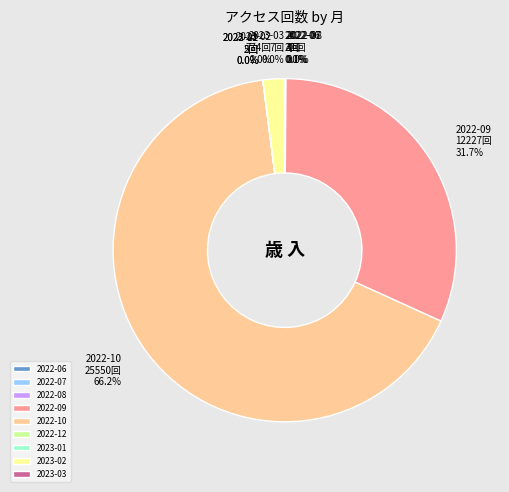

What is the largest slice in the pie chart?

2022-10